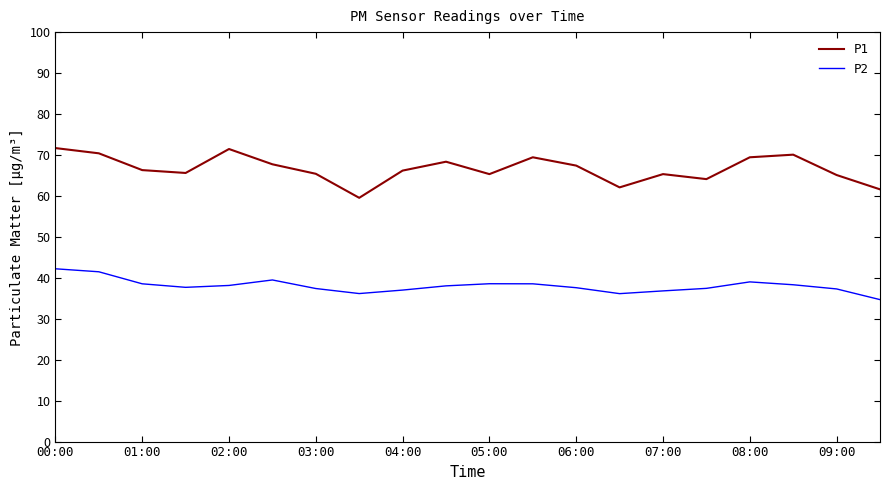

What are all the series names shown in the legend?

P1, P2